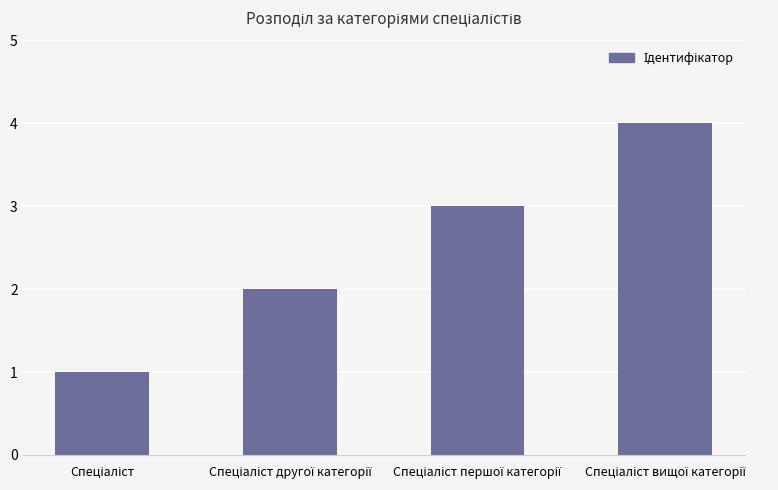

What is the difference between the maximum and minimum values?

3